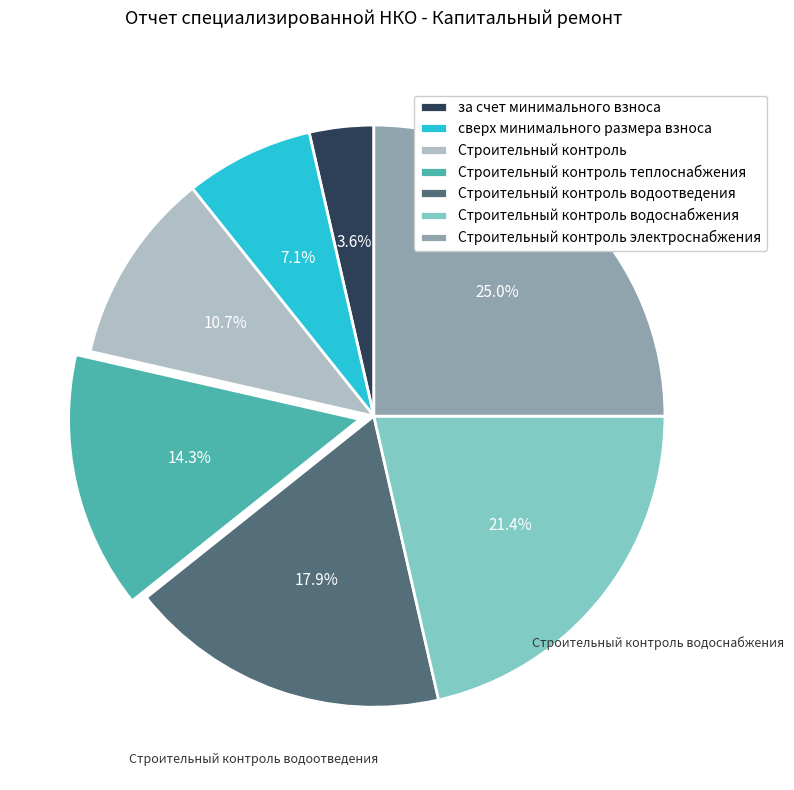

Approximately how many times larger is the value at Строительный контроль водоотведения compared to Строительный контроль водоснабжения?

0.8